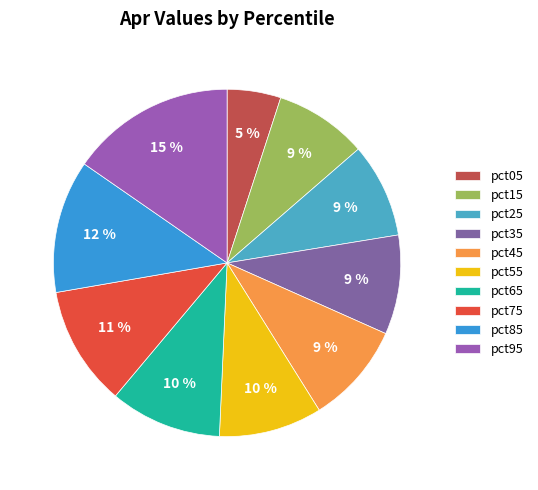

To the nearest percent, what is the combined percentage of pct05 and pct55?

15%